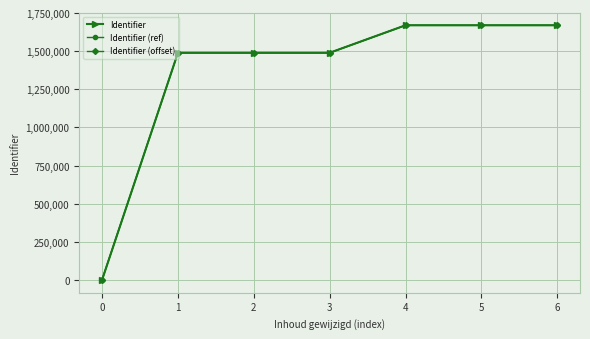

Where do Identifier (ref) and Identifier (offset) first cross each other?

0 and 1